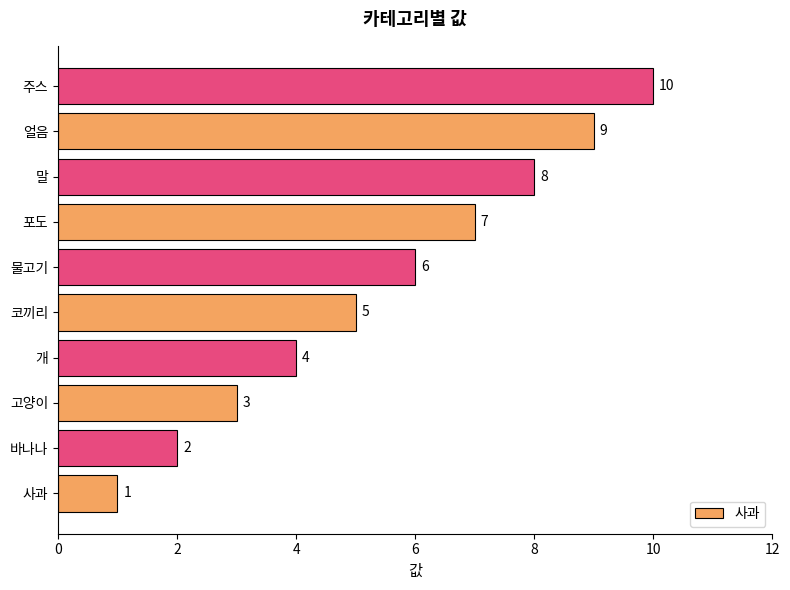

What is the change in value from 바나나 to 물고기?

+4